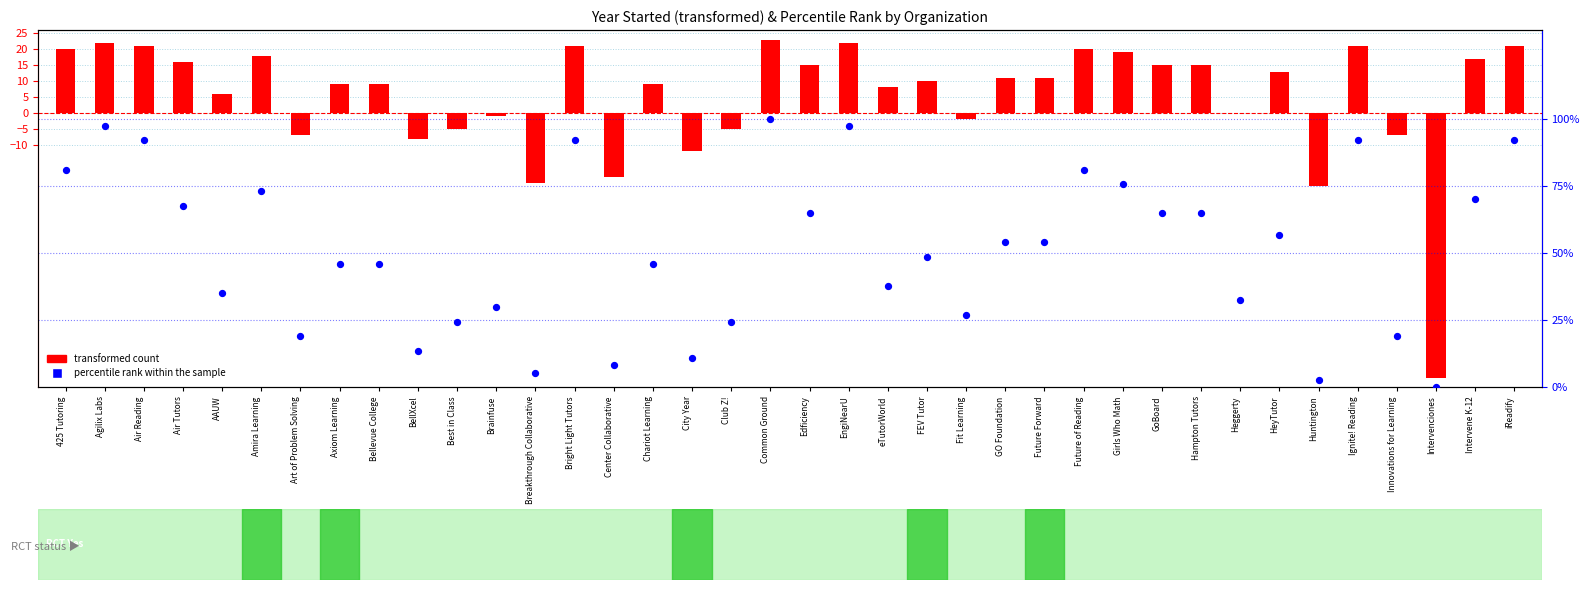

Which series has the largest total across all categories?

percentile rank within the sample